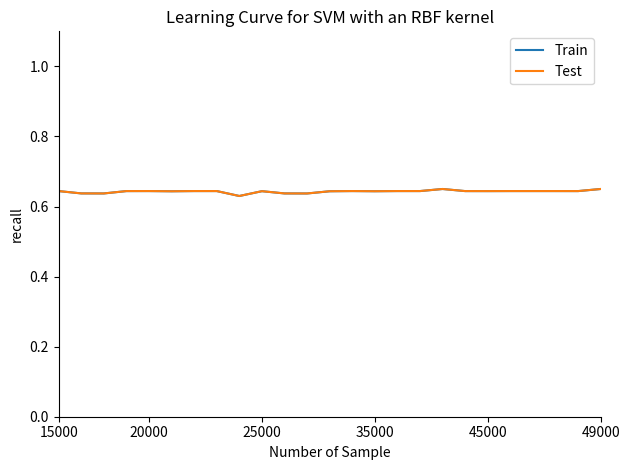

Which series has the largest range (max minus min)?

Train